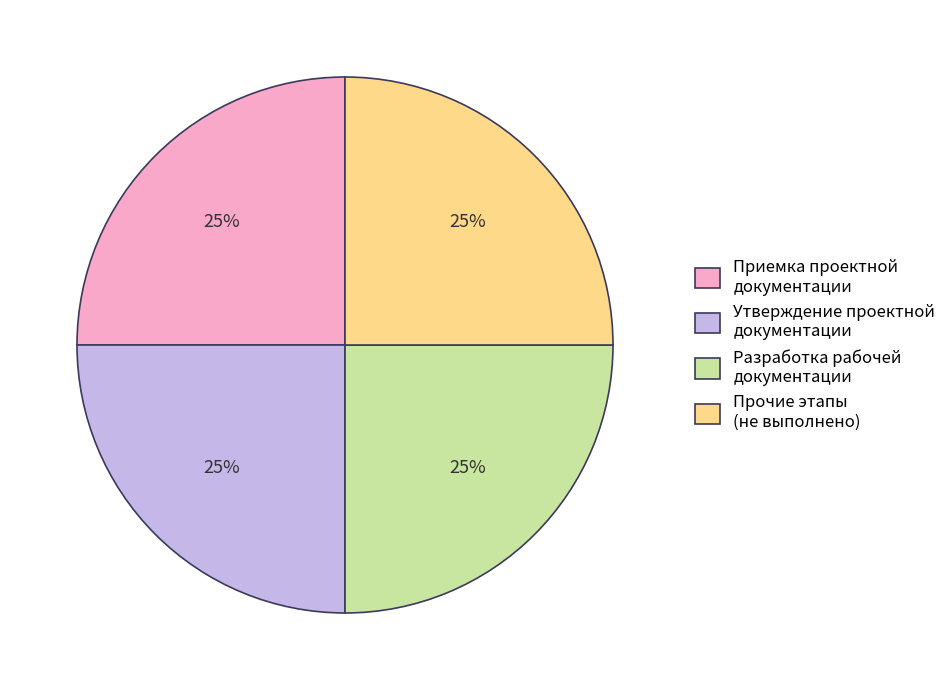

How many slices are in this pie chart?

4